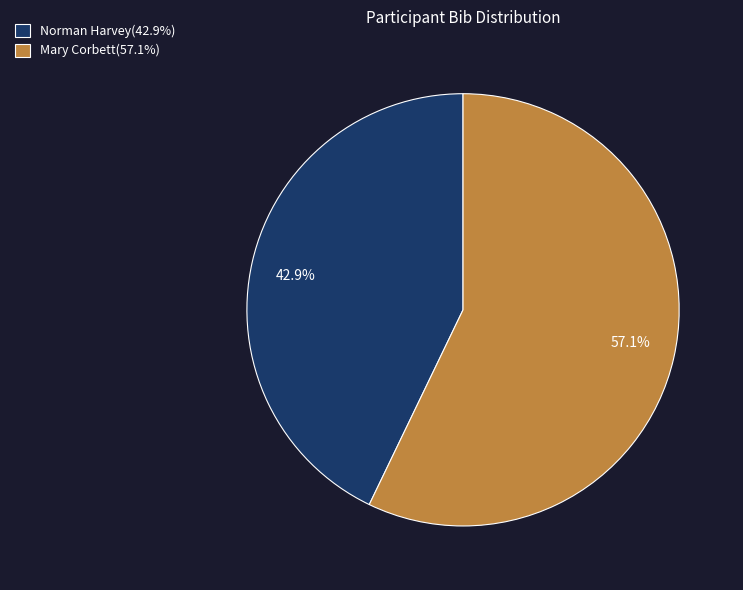

How many slices are in this pie chart?

2